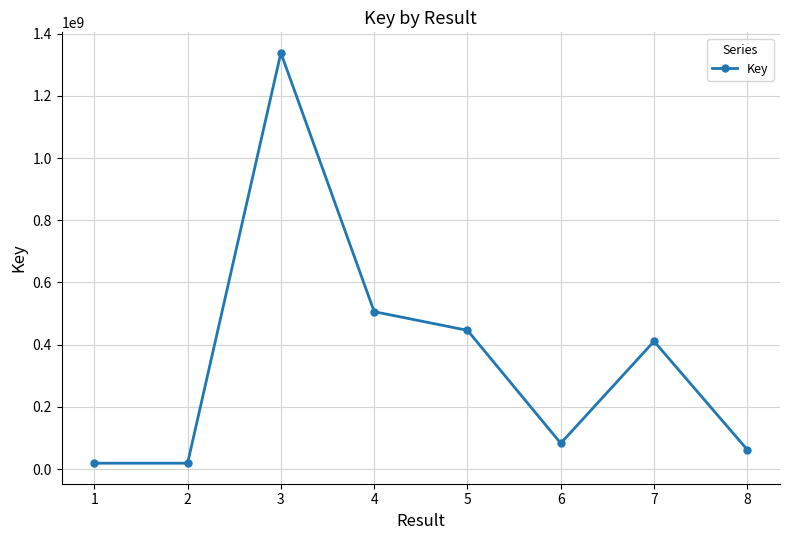

What is the value of the 3rd point from the left?

1338594079